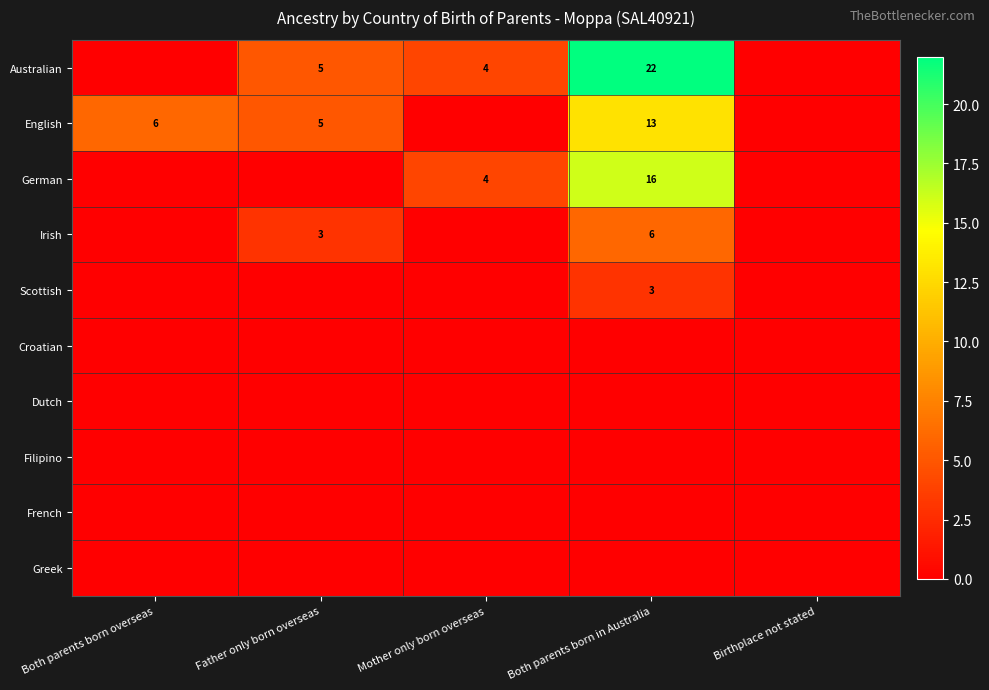

At which category does the chart reach its peak across all series?

Both parents born in Australia